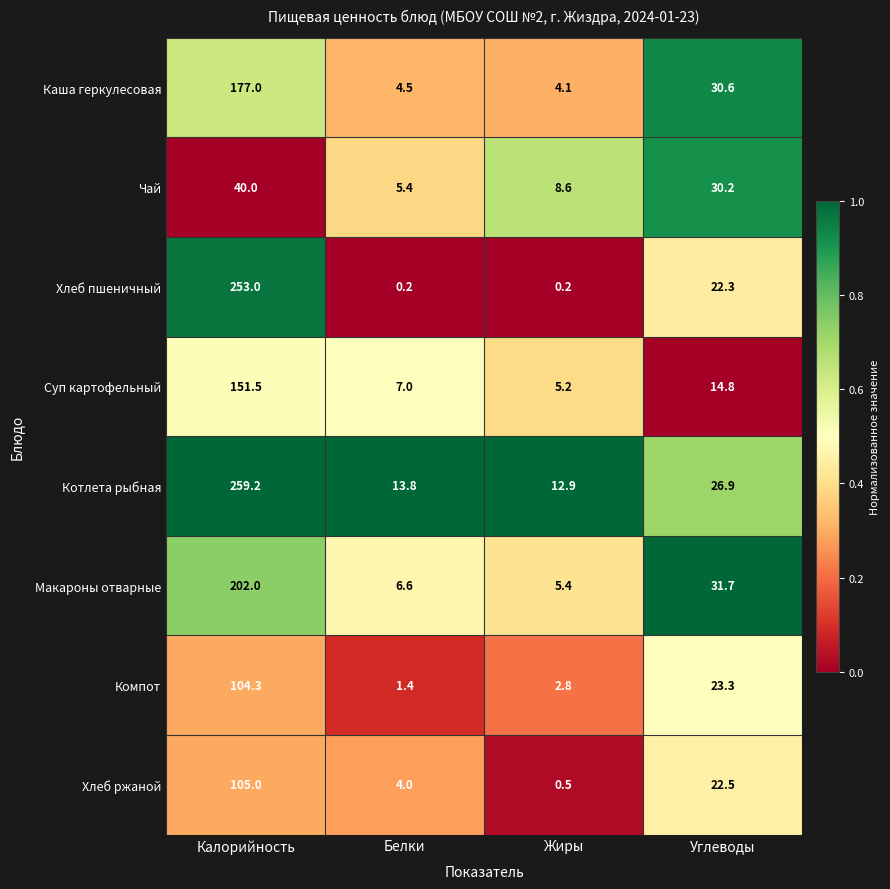

At which category is the sum across all series the highest?

Калорийность